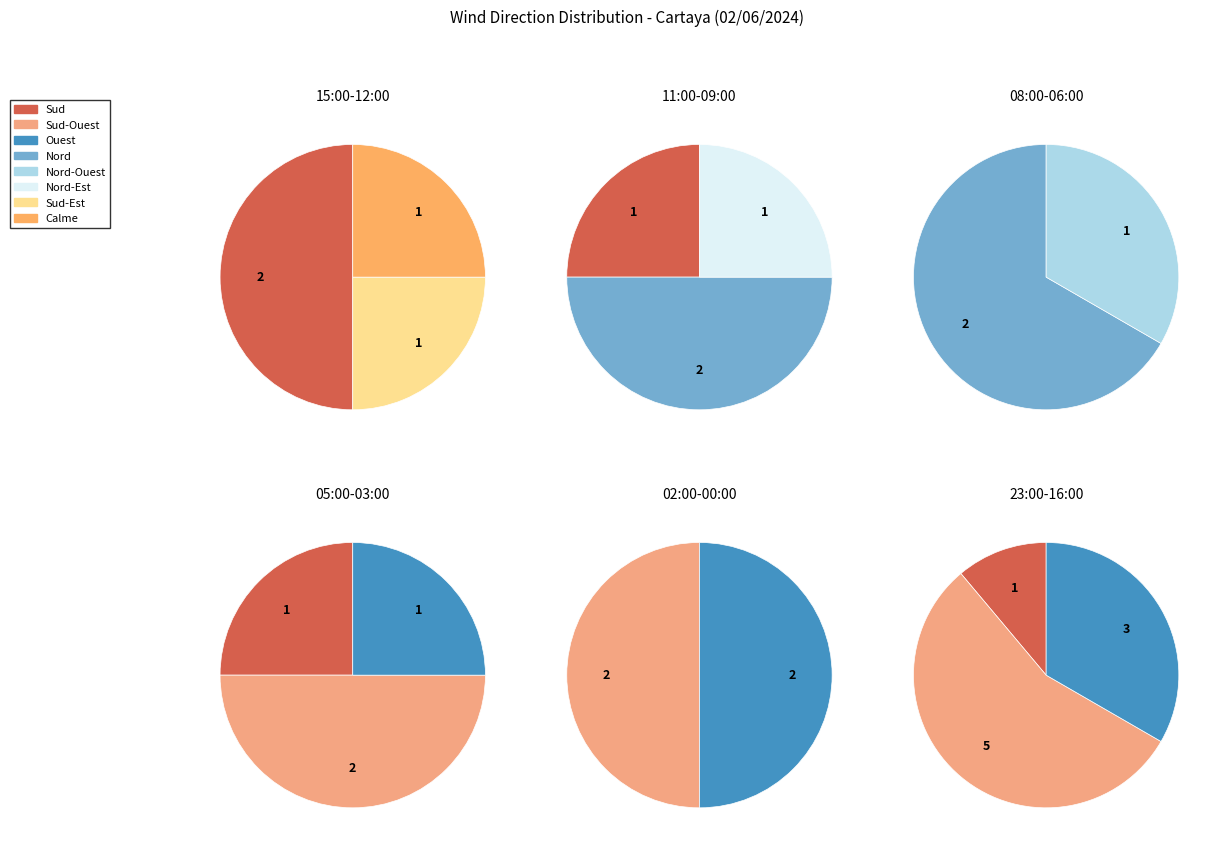

Which has a higher value, Nord-Ouest or Nord?

Nord